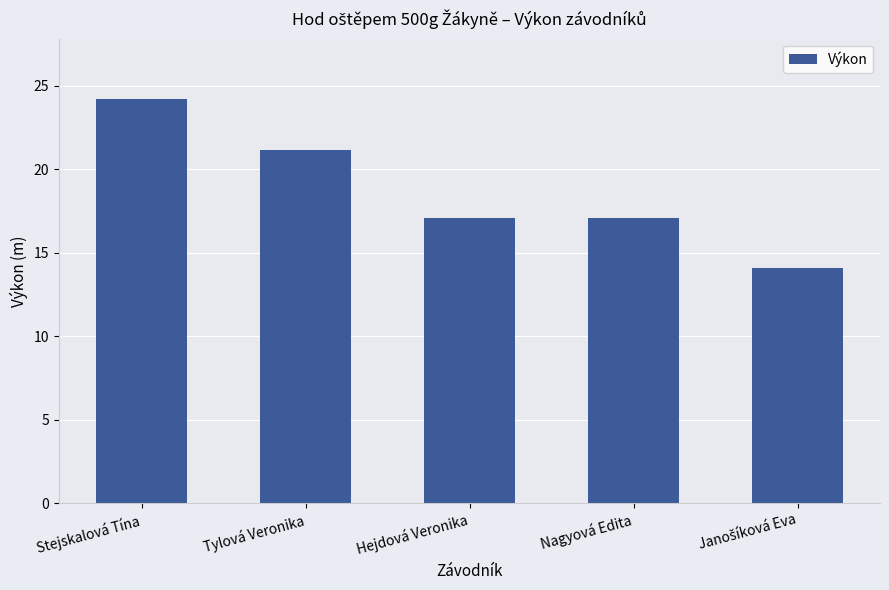

Count the number of data series in this chart.

1